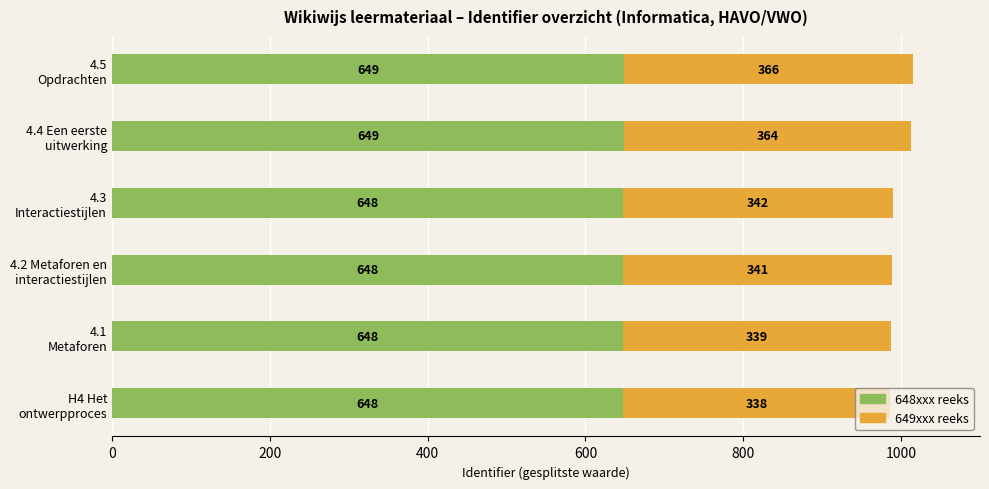

How many data points does each series have?

6